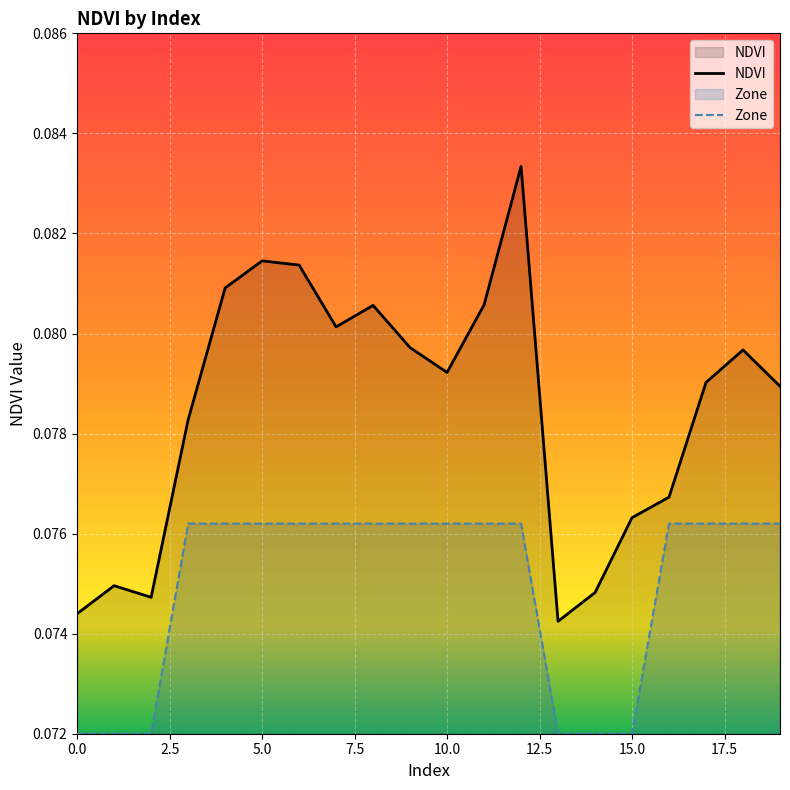

Rank the series by their maximum value, from lowest to highest.

Zone, NDVI